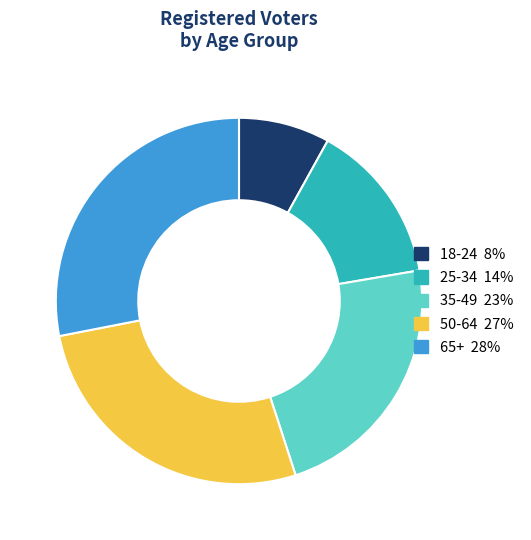

Rank the categories by value from highest to lowest.

65+, 50-64, 35-49, 25-34, 18-24